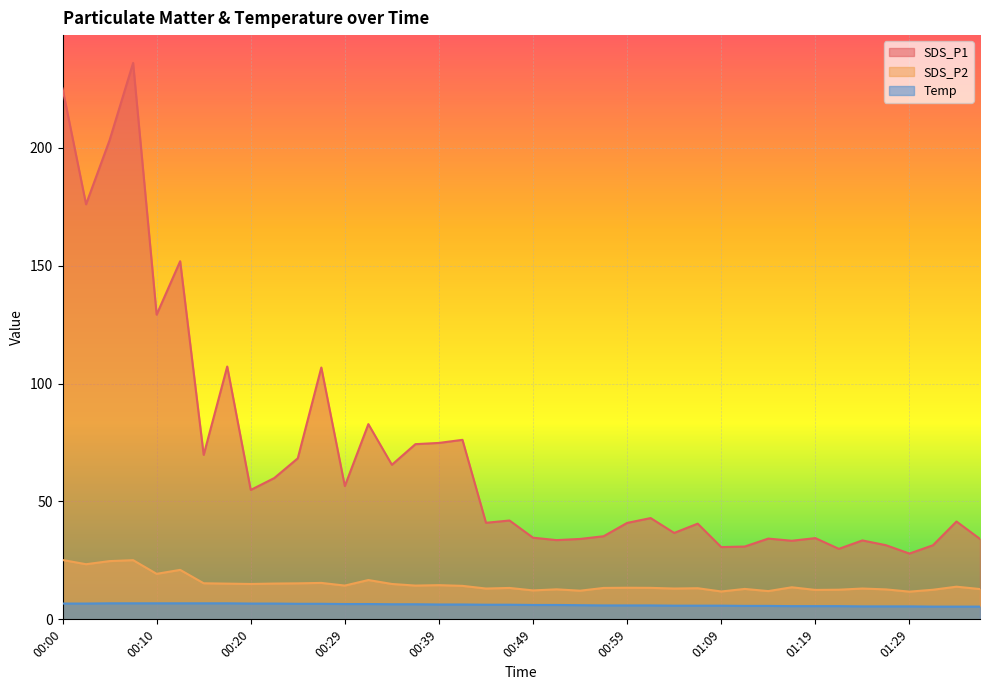

True or false: SDS_P2 and Temp intersect in this chart.

False